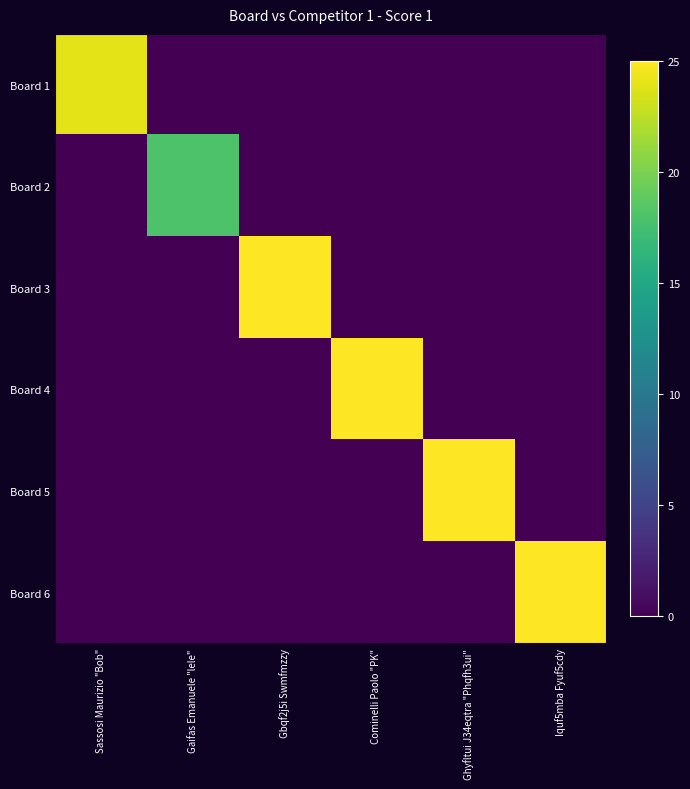

List the series in order of their peak value, highest first.

Board 3, Board 4, Board 5, Board 6, Board 1, Board 2